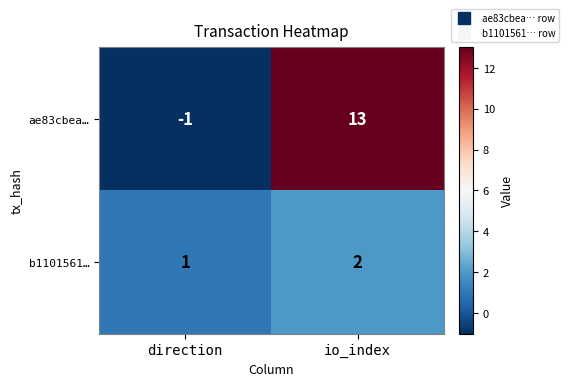

Where is b1101561… nearest to the value 1?

direction